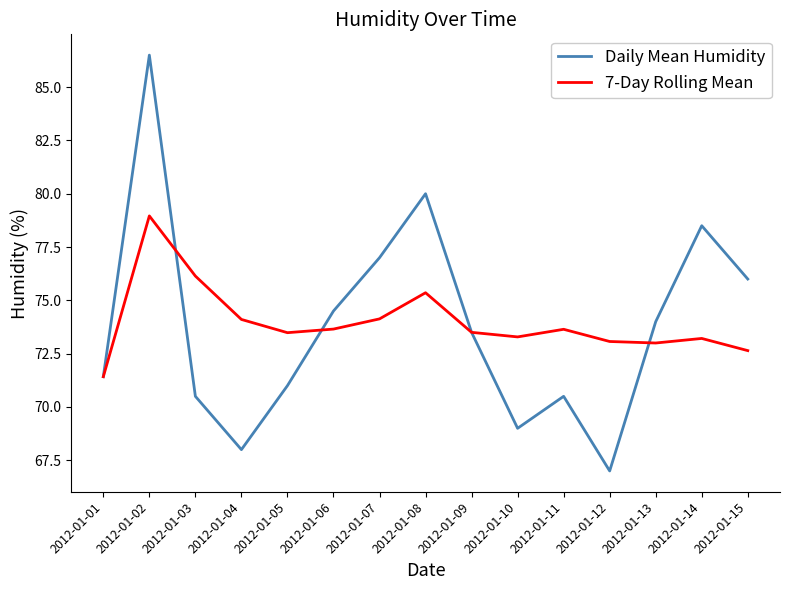

What is the difference between the 7-Day Rolling Mean values at 2012-01-15 and 2012-01-11?

1.0